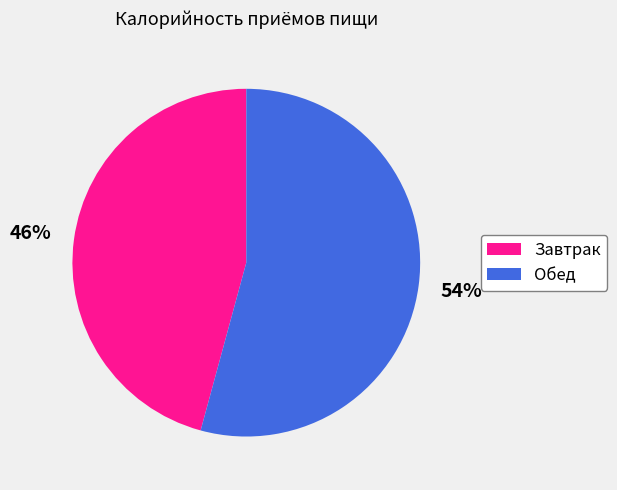

What is the smallest slice in the pie chart?

Завтрак